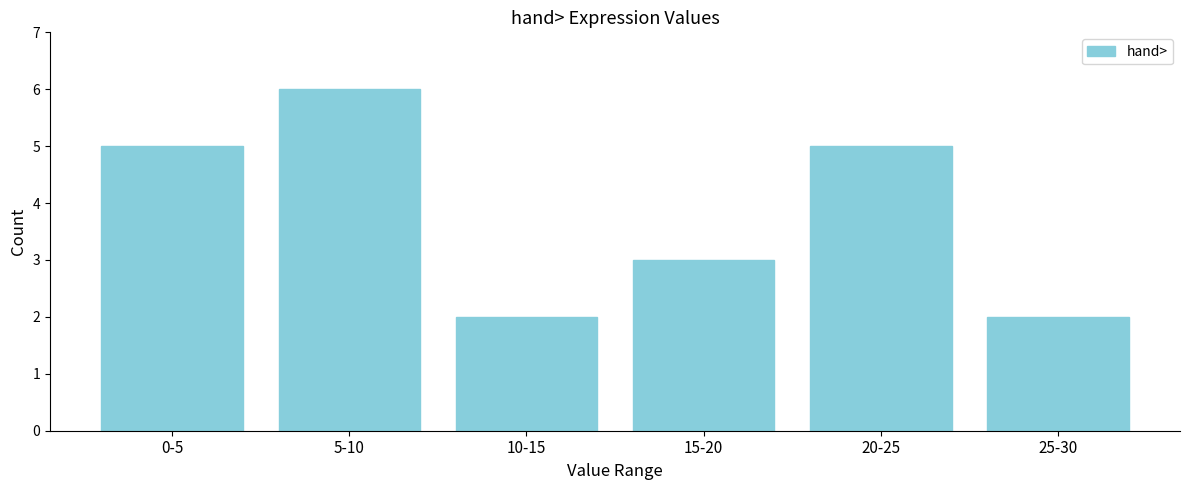

Reading left to right, transcribe all the data shown in this chart.

5	6	2	3	5	2